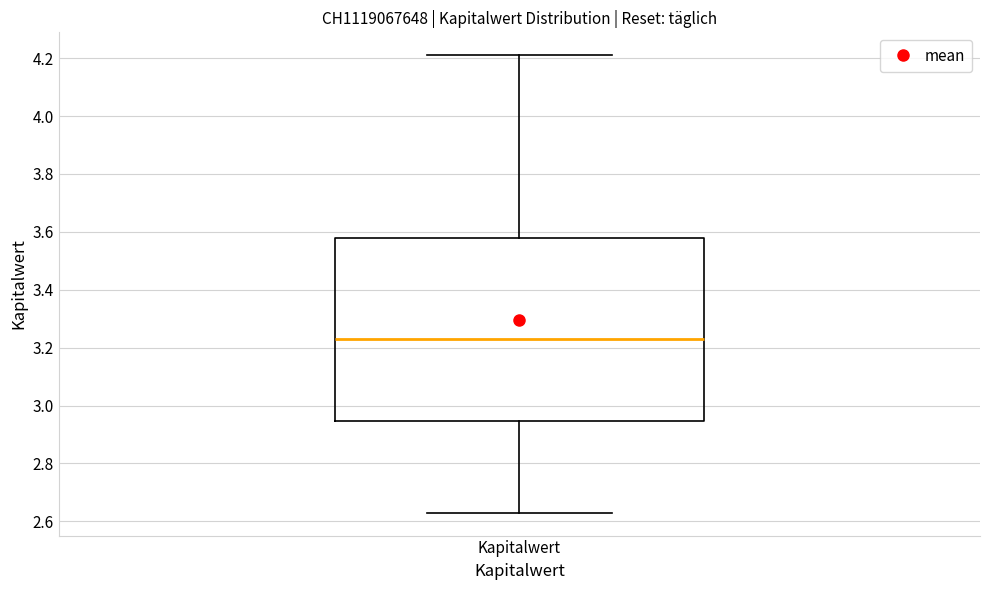

Transcribe this box plot: give where the median line is, the range the box spans, and where the two whiskers end, as read against the y-axis. The values are not printed on the chart, so give them approximately, as read against the axis.

median 3.24, box 2.94 to 3.58, whiskers 2.64 to 4.22